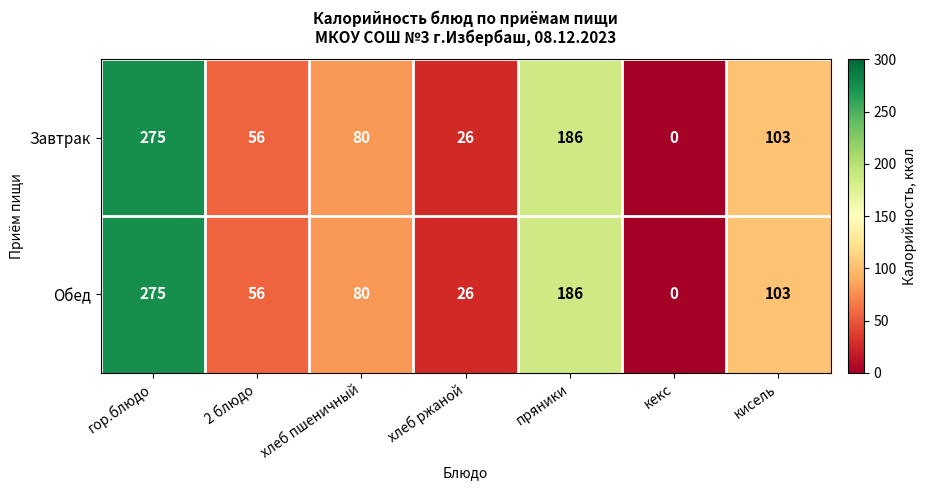

What is the total value across all series at 2 блюдо?

112